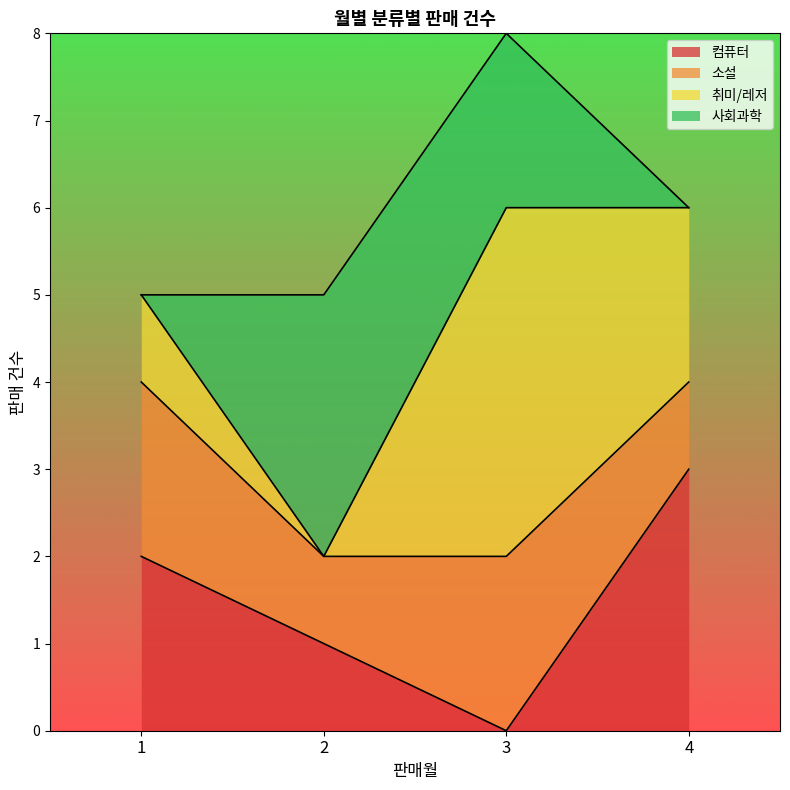

At which category is the sum across all series the highest?

3